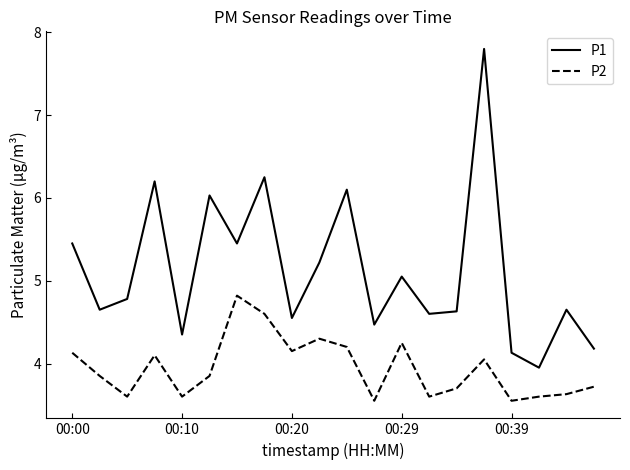

What is the maximum value shown in the chart?

7.8